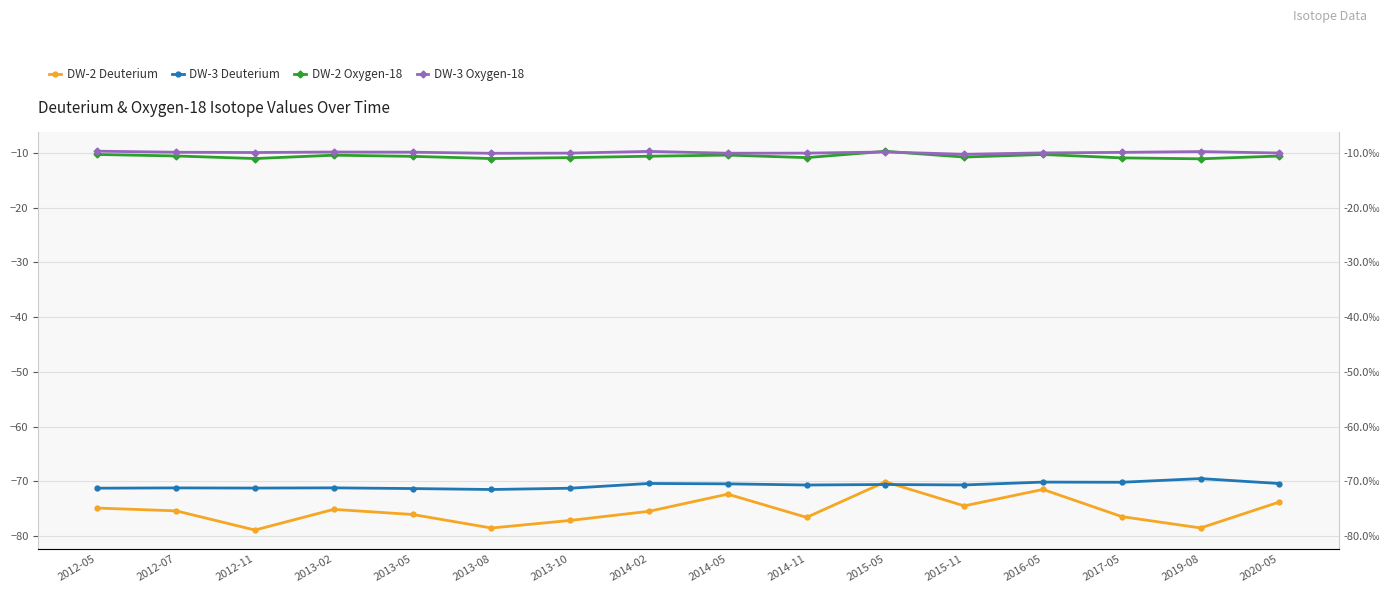

Where is the first local maximum for DW-2 Oxygen-18?

2013-02